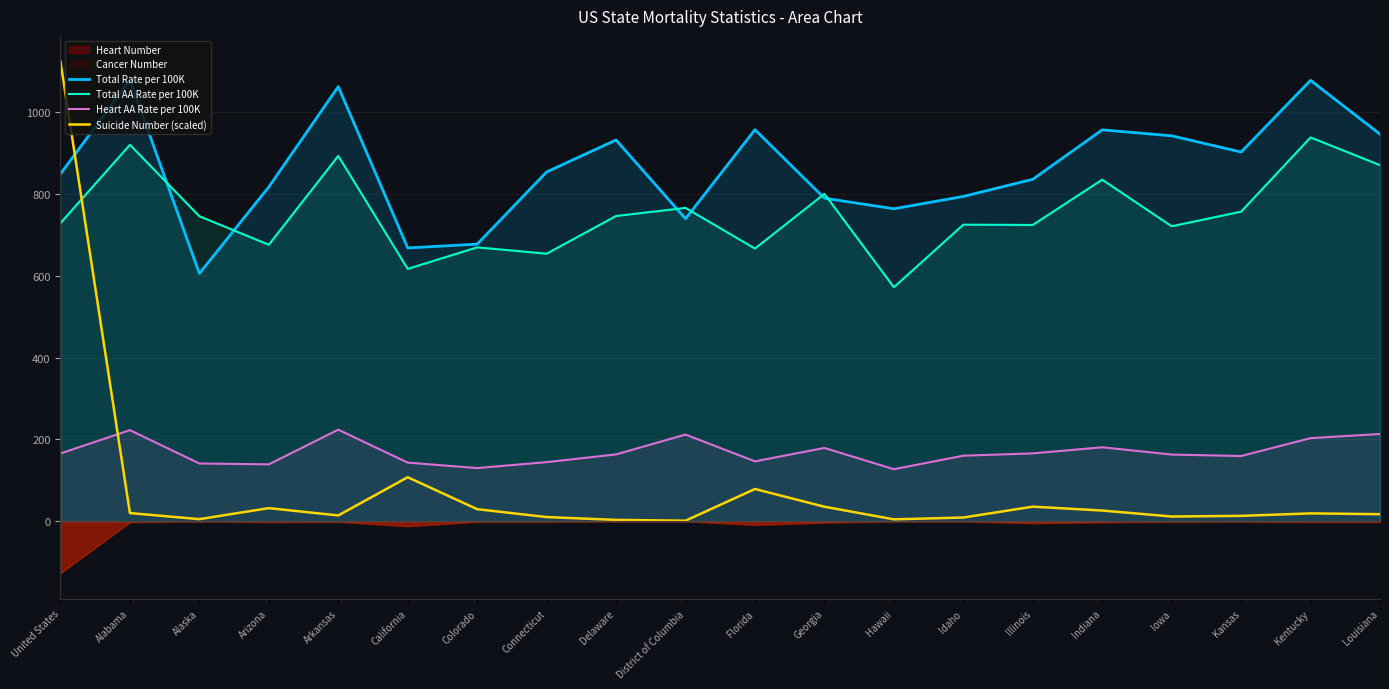

How many data points does each series have?

20